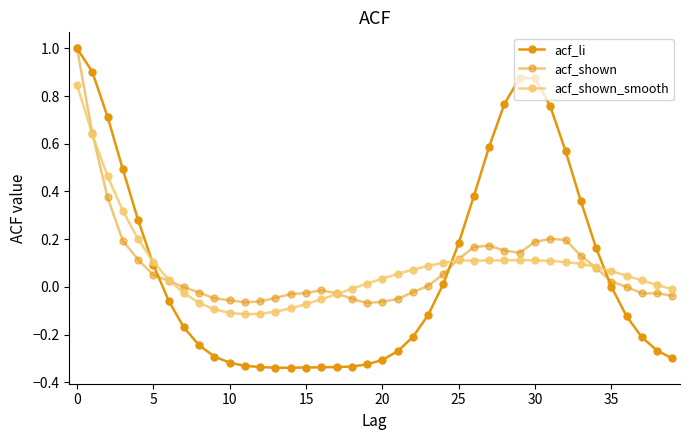

True or false: acf_shown_smooth and acf_li intersect in this chart.

True